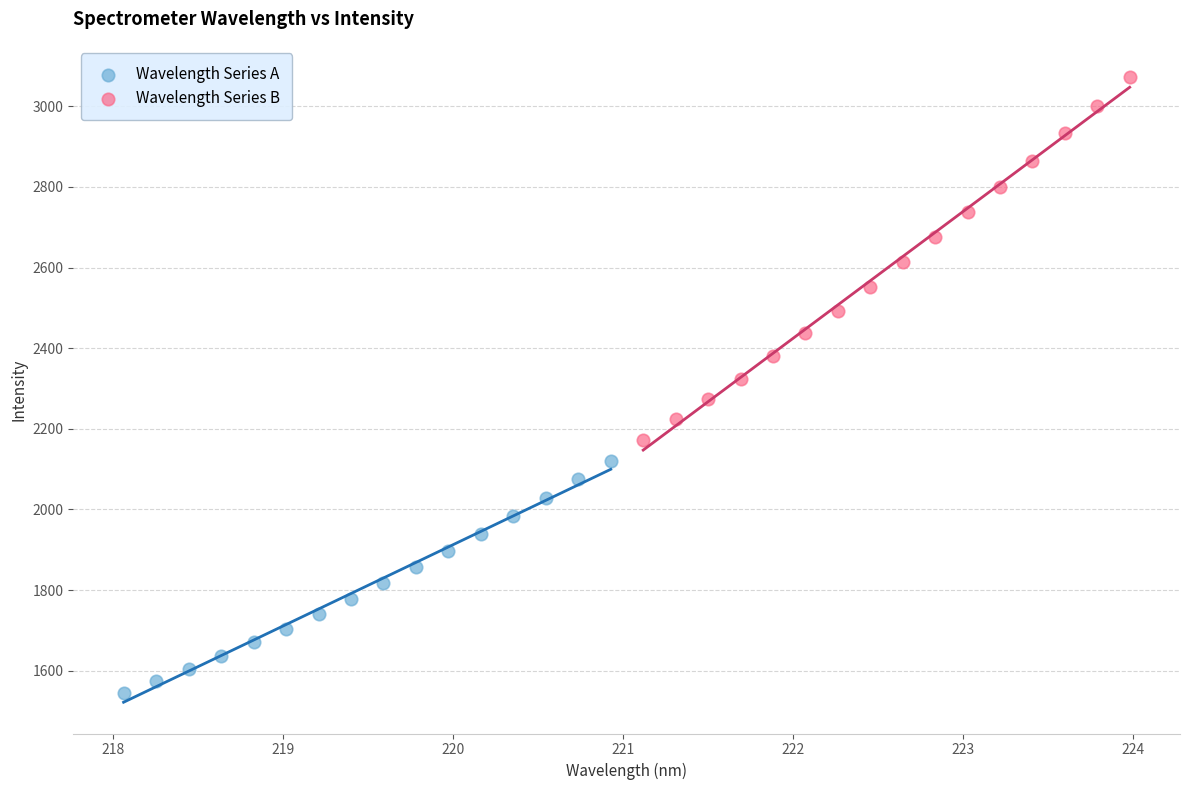

Which series has the largest Y range (max minus min)?

Wavelength Series B